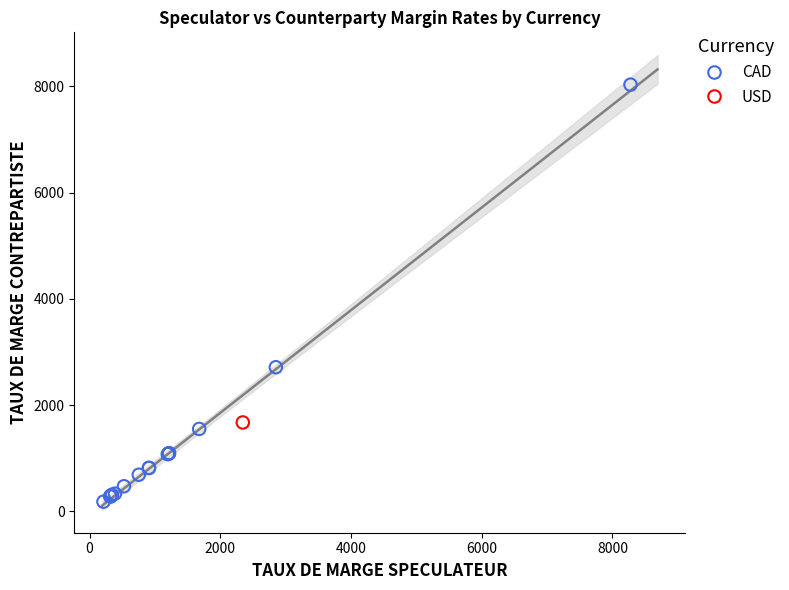

What are all the series names shown in the legend?

CAD, USD